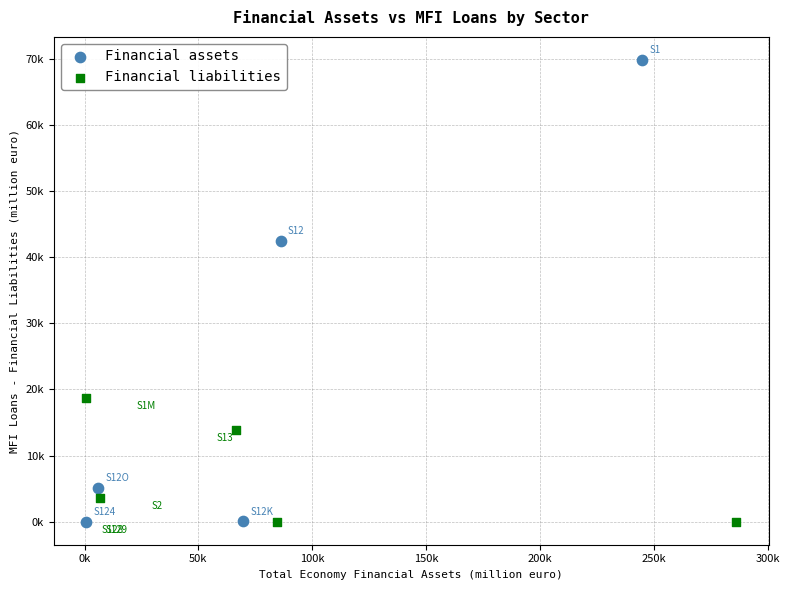

What are all the series names shown in the legend?

Financial assets, Financial liabilities